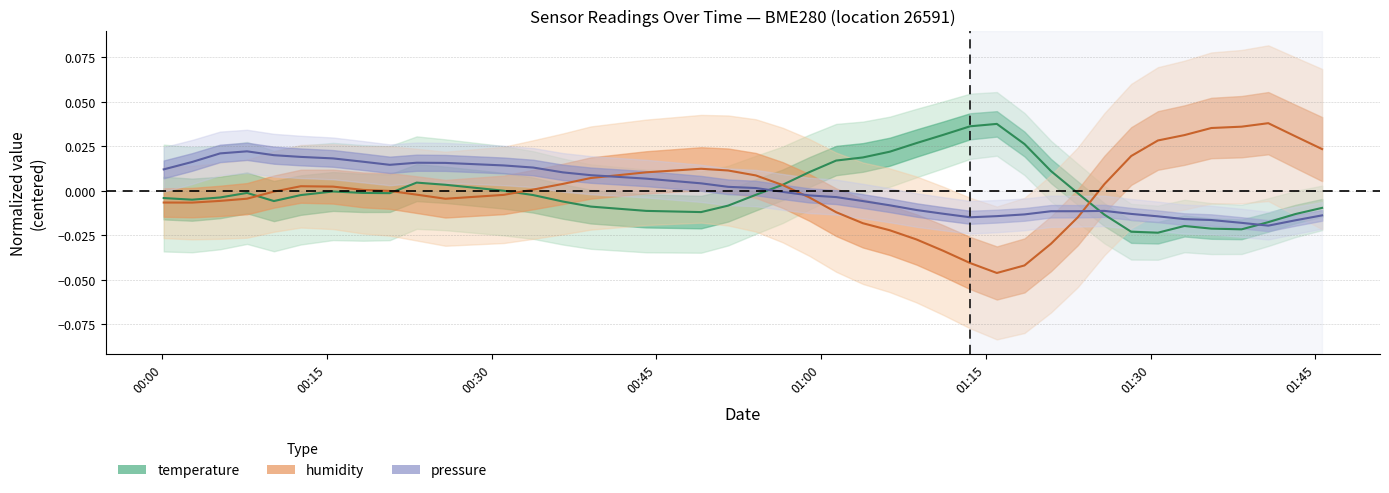

True or false: humidity has a value of -0.0 at 25.

False